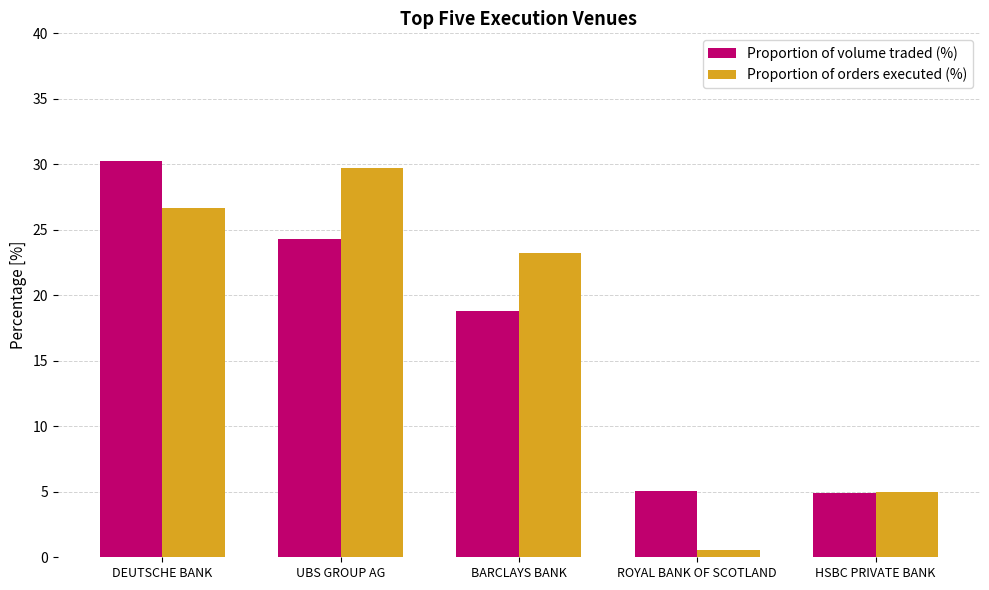

Are the bars grouped side by side (vs. stacked)?

Yes